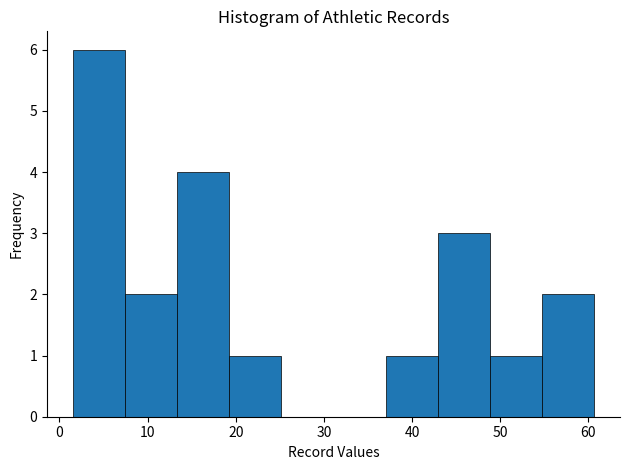

Reading left to right, list every bar in this chart as the range it spans on the x-axis followed by its height. Neither the bar edges nor the heights are printed on the chart, so give them approximately, as read against the axes.

2 to 7: 6
7 to 13: 2
13 to 19: 4
19 to 25: 1
25 to 31: 0
31 to 37: 0
37 to 43: 1
43 to 49: 3
49 to 55: 1
55 to 61: 2